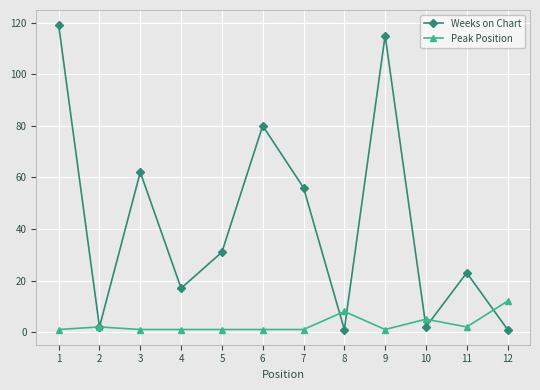

Which series has the largest range (max minus min)?

Weeks on Chart